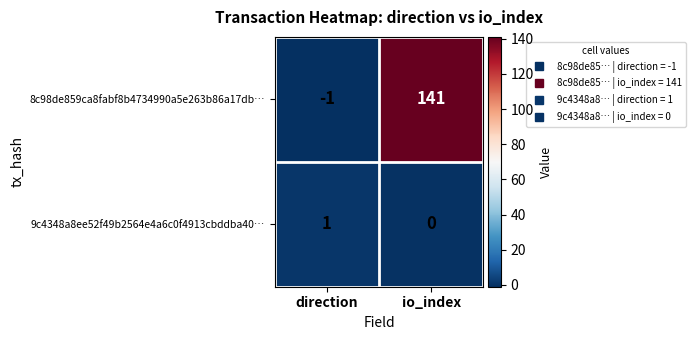

What is the difference between the maximum and minimum values in the 8c98de859ca8fabf8b4734990a5e263b86a17db… series?

142